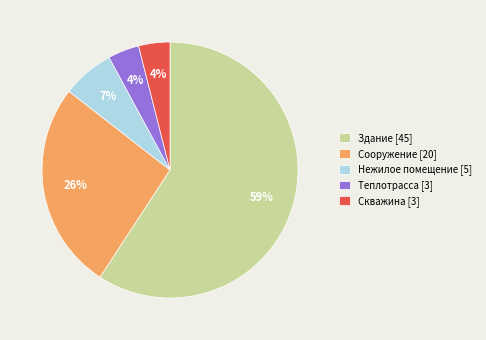

Do Теплотрасса [3] and Сооружение [20] together represent more than half of the pie?

No